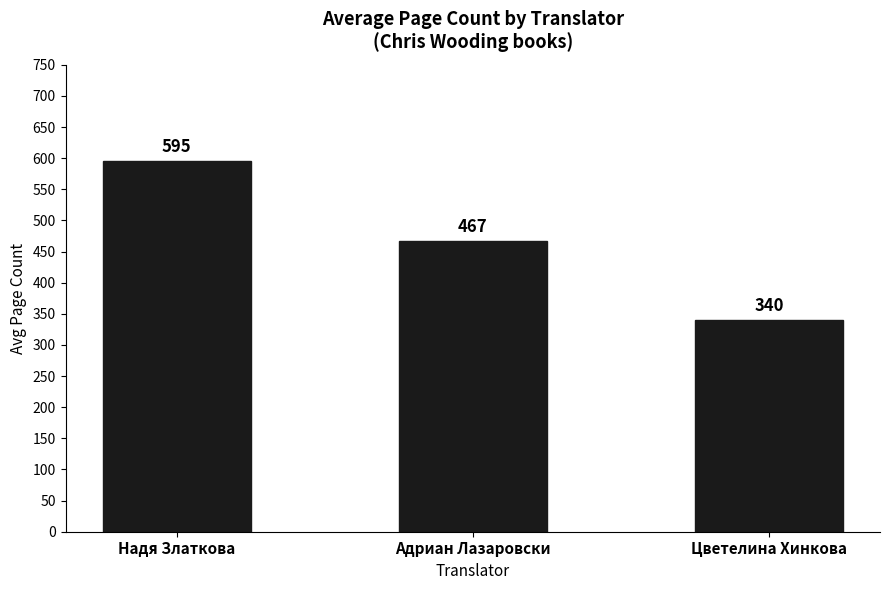

At which label does the data first exceed 466?

Надя Златкова